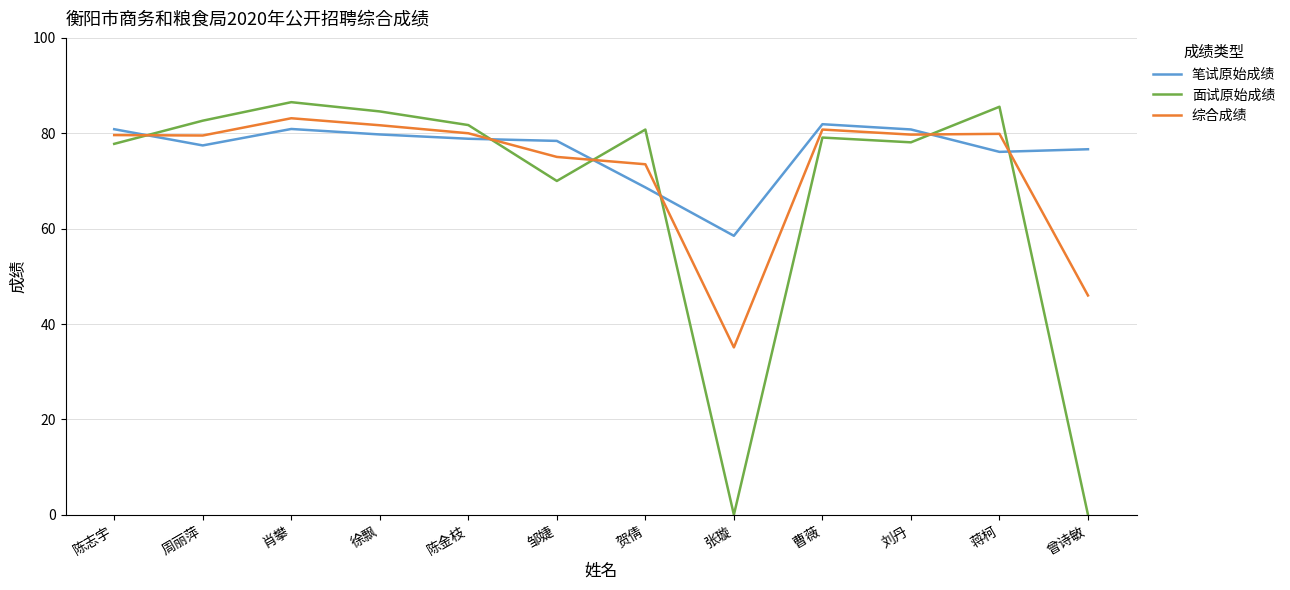

At which category does 面试原始成绩 reach its first local valley?

邹婕